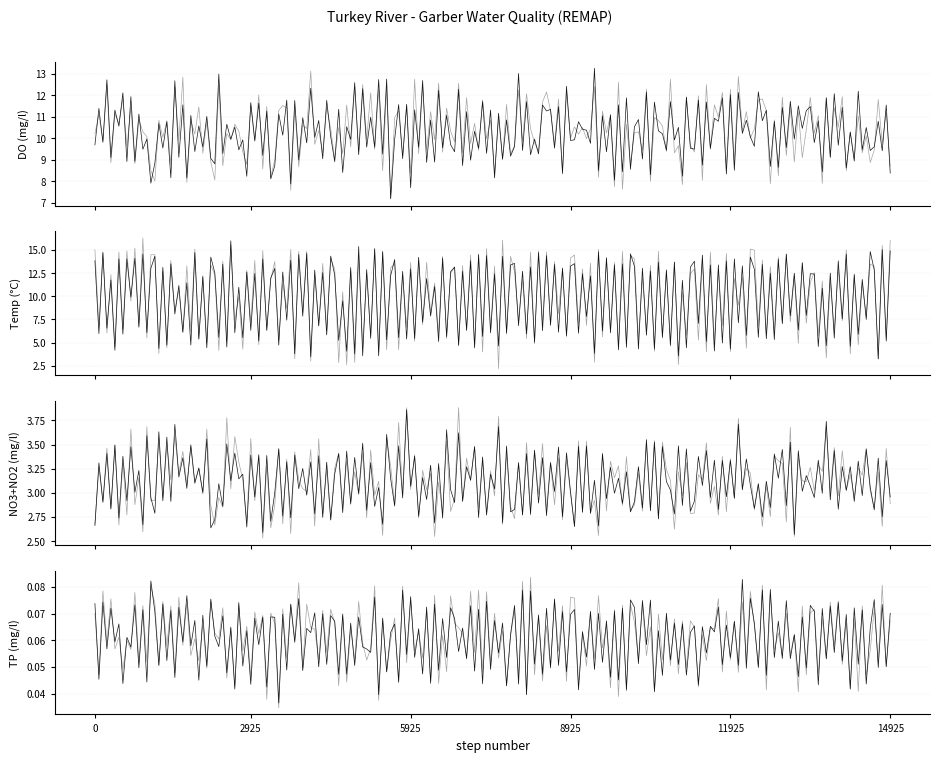

Which series has the widest spread of values?

Temperature, water